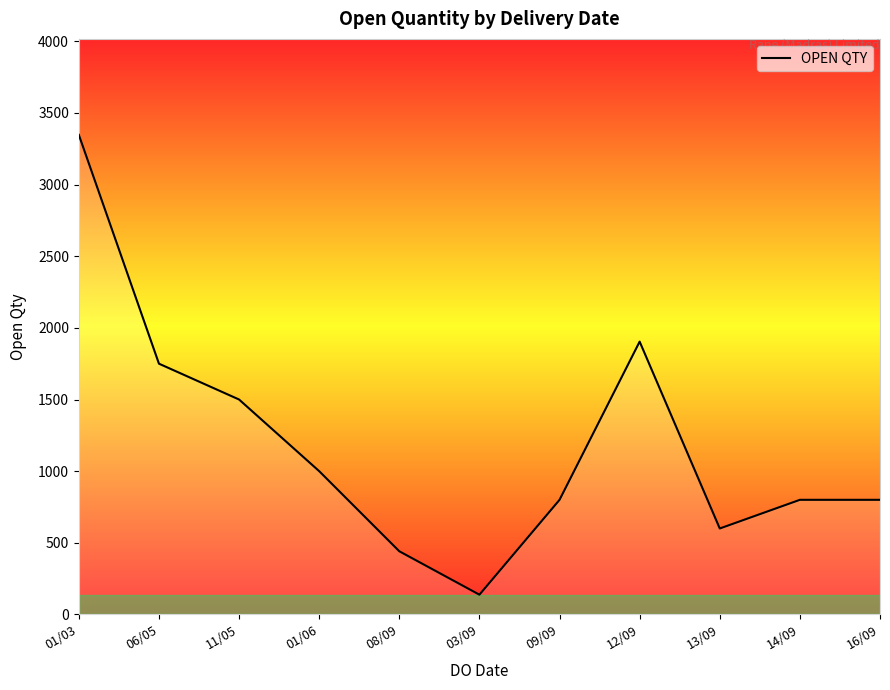

What is the change in value from 11/05 to 08/09?

-1059